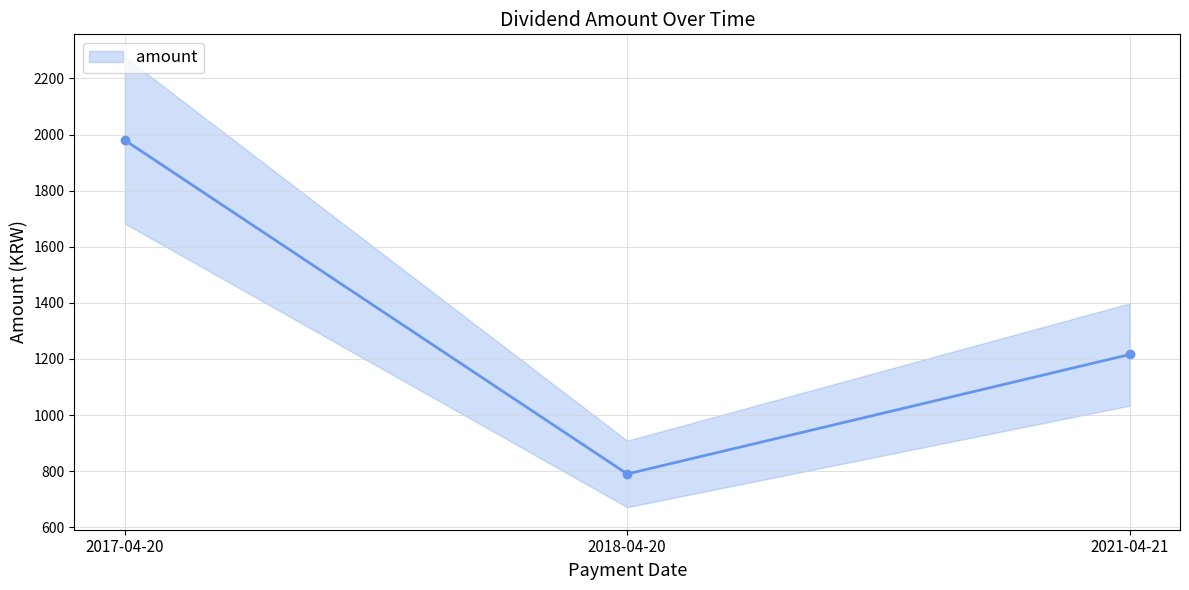

True or false: the data shows 790 at 2018-04-20.

True